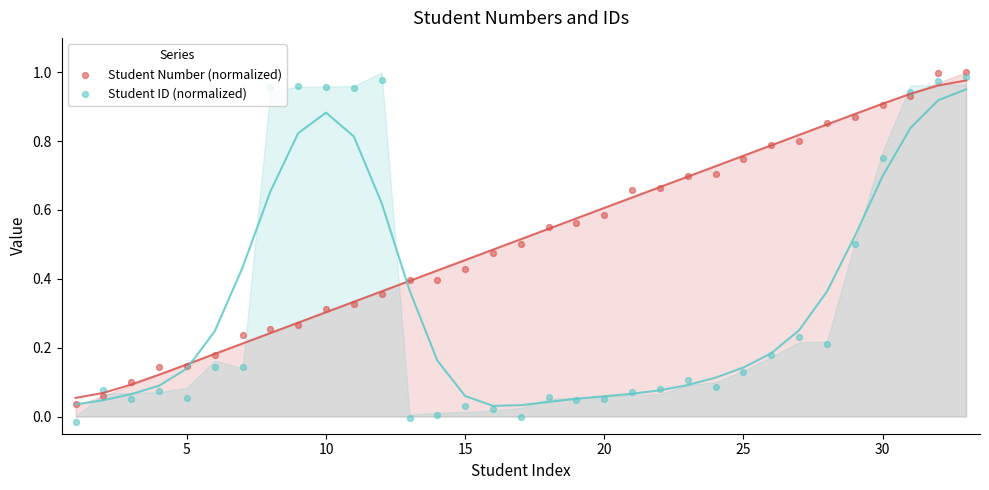

Is the value of Student ID (normalized) at 32 greater than the value of Student Number (normalized) at 22?

Yes